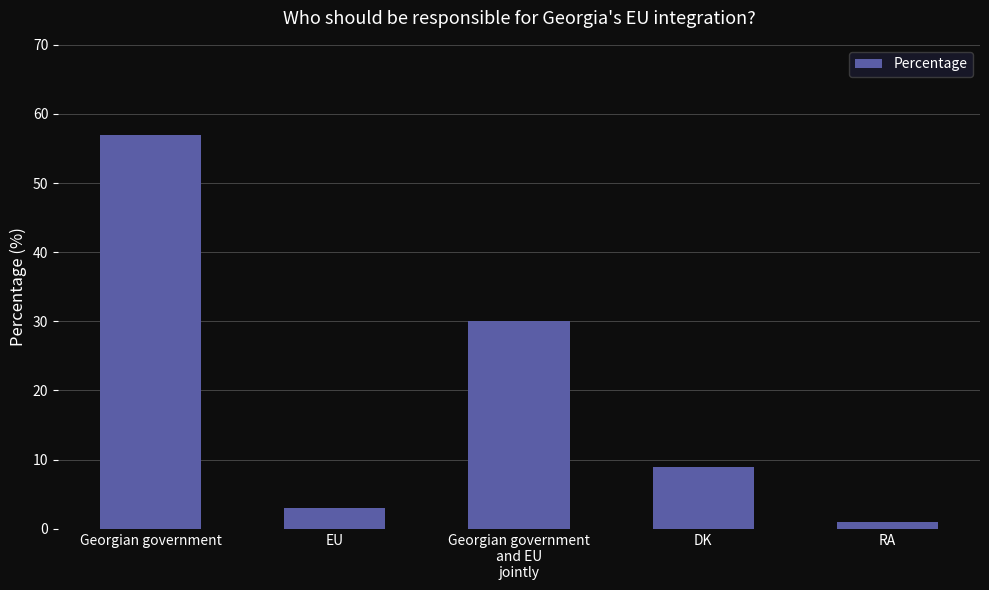

Reading left to right, transcribe all the data shown in this chart.

57	3	30	9	1